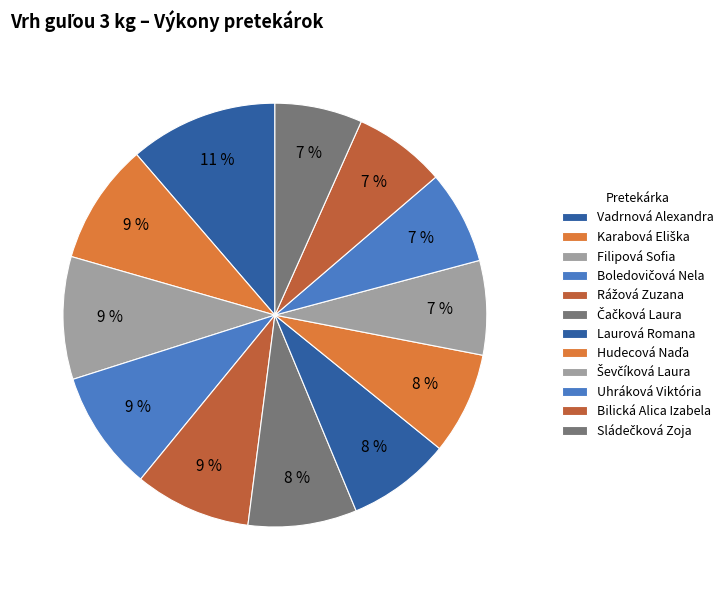

What is the ratio of the value at Bilická Alica Izabela to the value at Karabová Eliška?

0.8